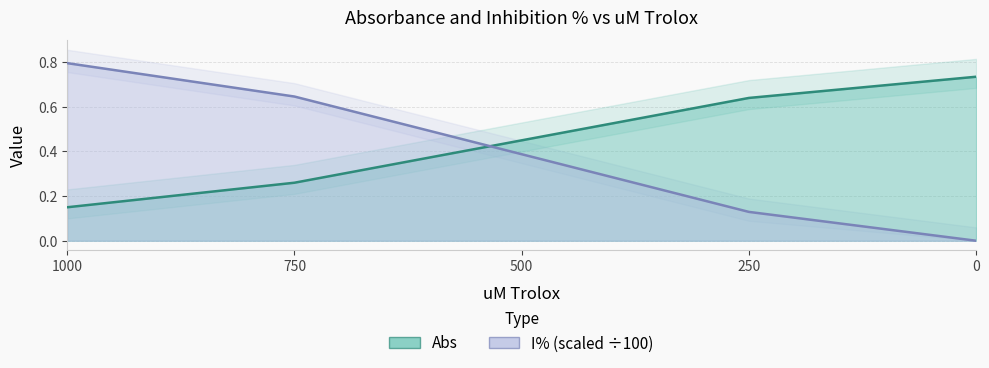

What is the sum of the I% values at 750 and 500?

1.0